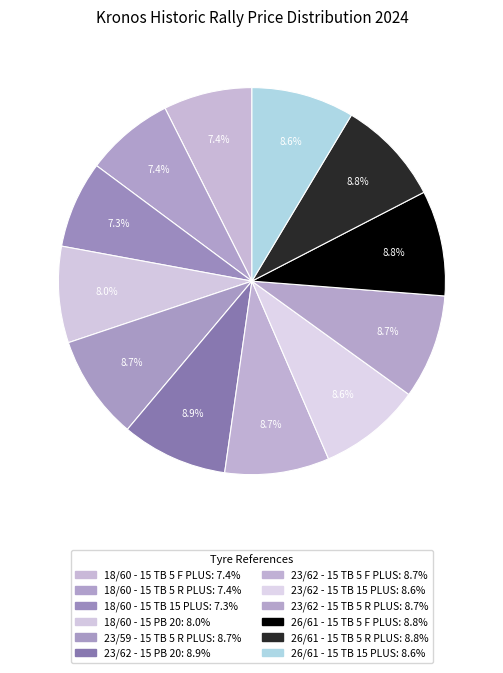

Does any single category account for the majority?

No